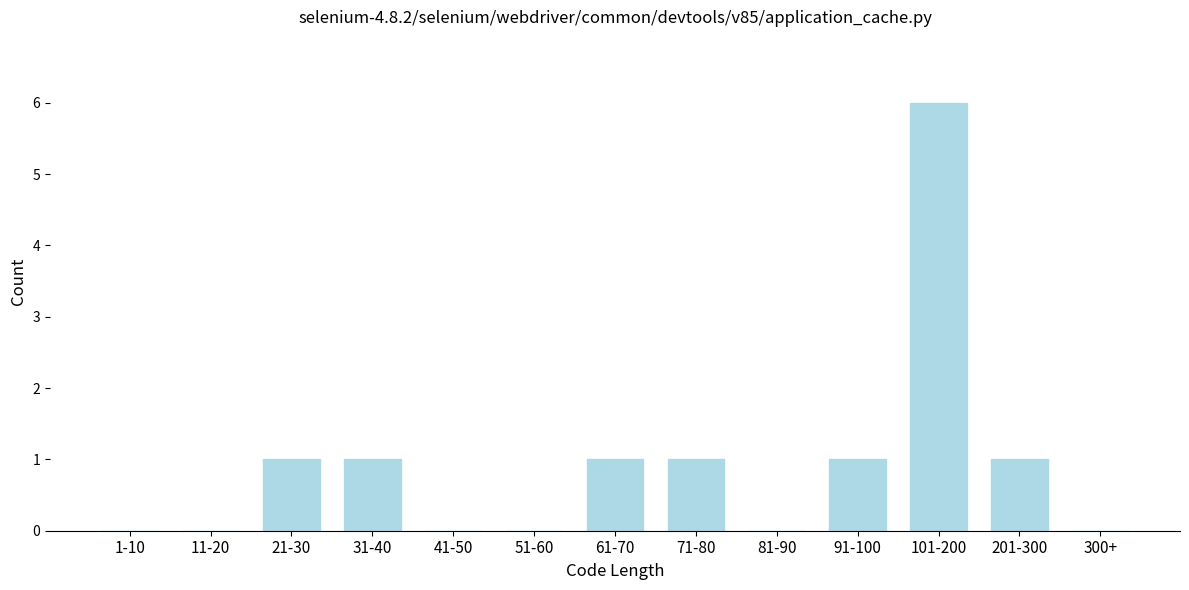

Reading left to right, list all the values displayed in this chart.

1-10=0	11-20=0	21-30=1	31-40=1	41-50=0	51-60=0	61-70=1	71-80=1	81-90=0	91-100=1	101-200=6	201-300=1	300+=0